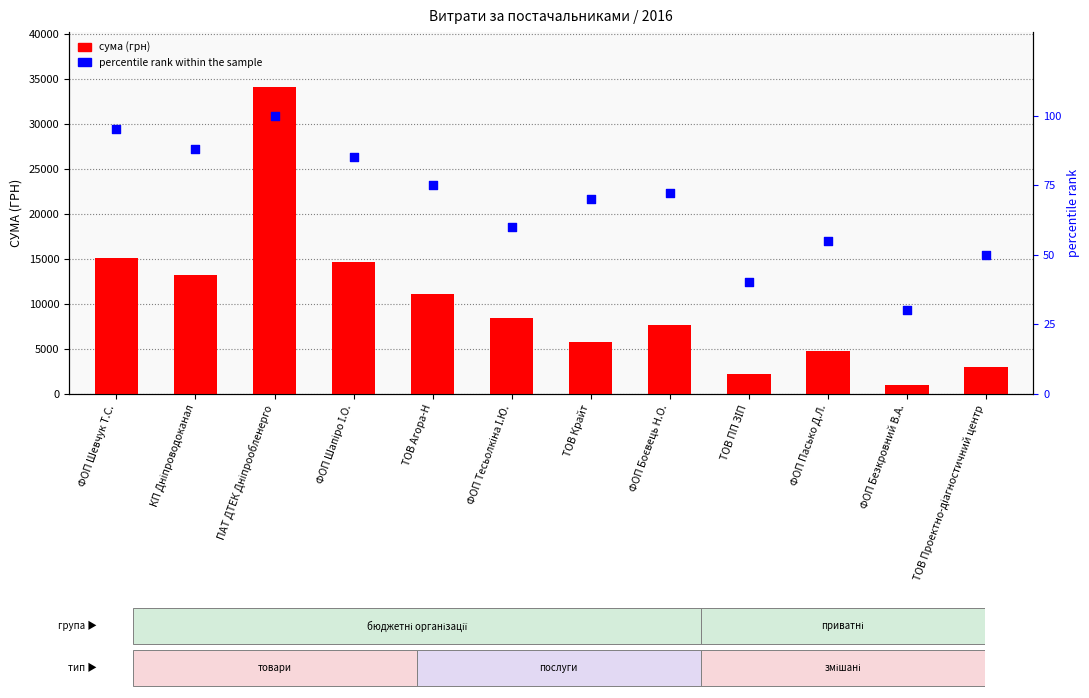

Which series contains the lowest Y value?

percentile rank within the sample